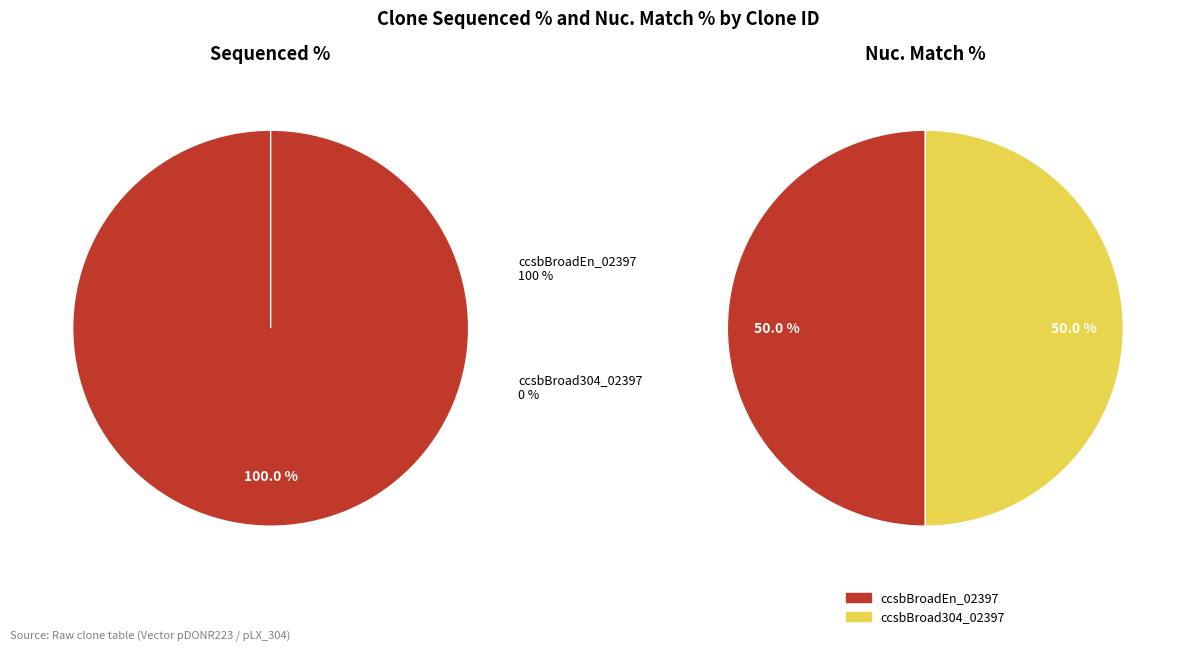

To the nearest percent, what is the difference between the largest and smallest slice percentages?

100%